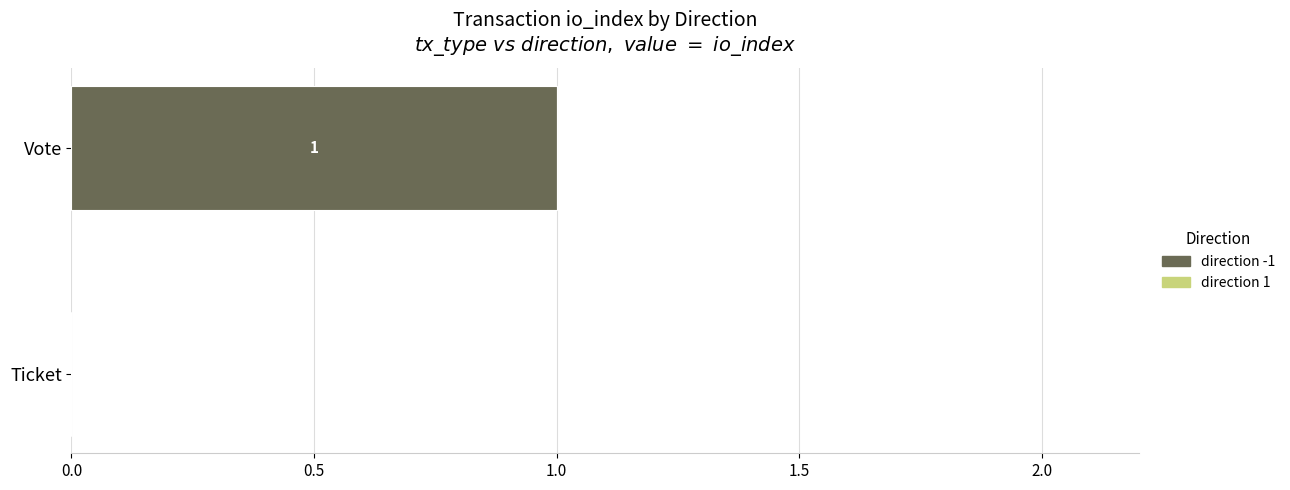

What is the maximum value for Vote?

1